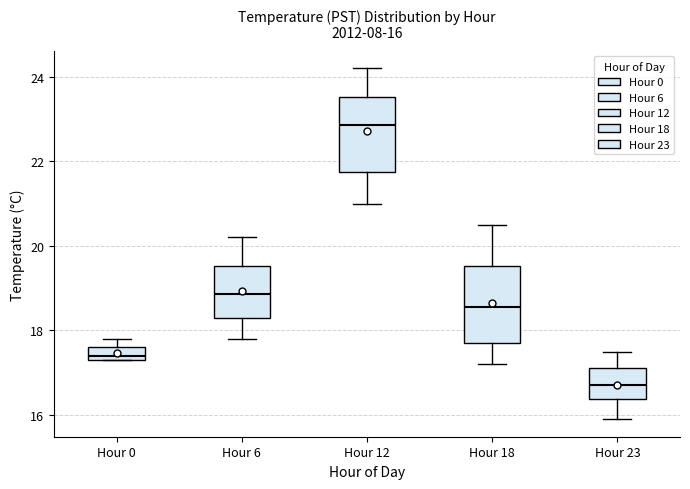

Which box has the highest median line?

Hour 12